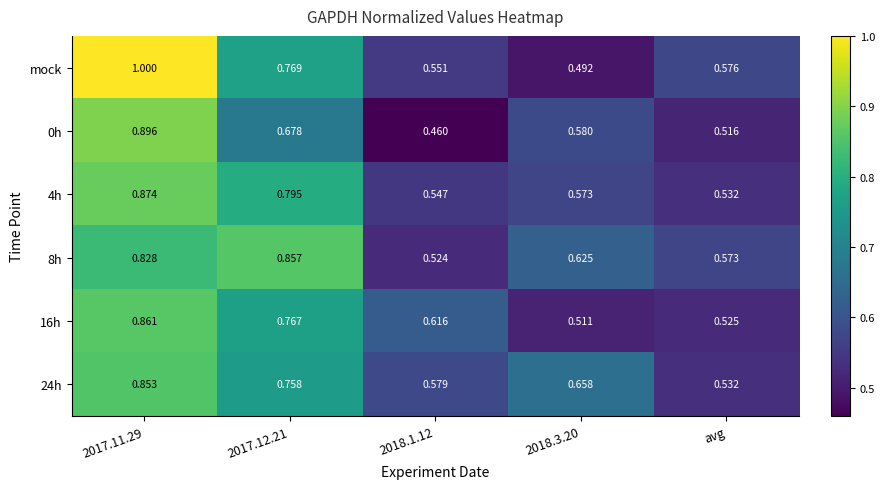

Which series has the largest range (max minus min)?

mock